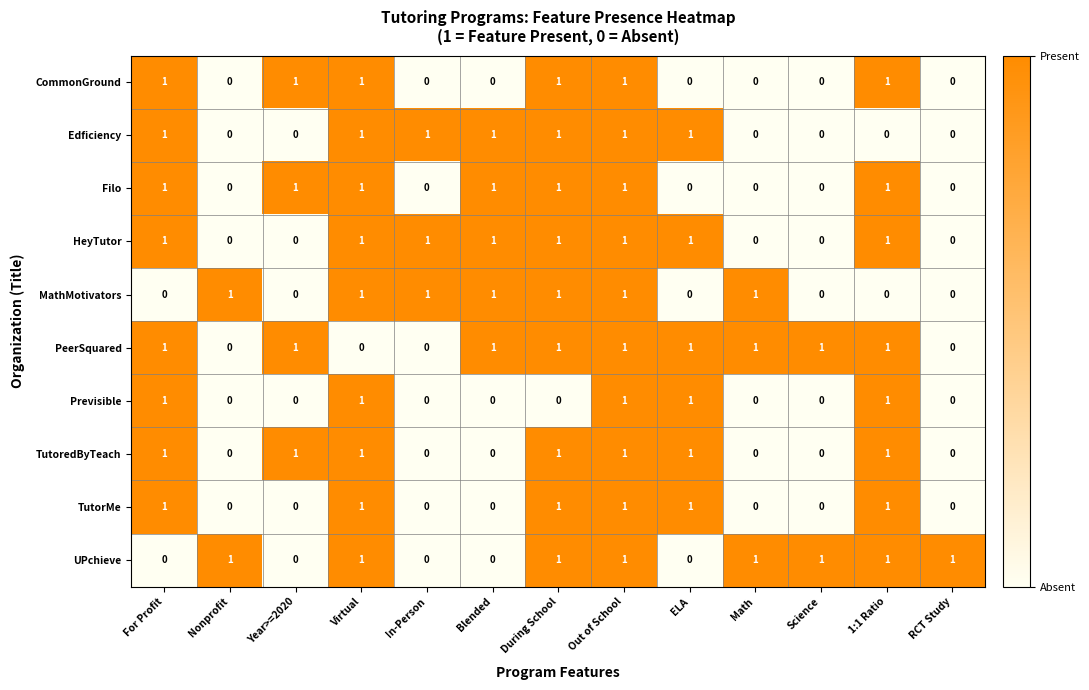

What is the sum of all Edficiency values?

7